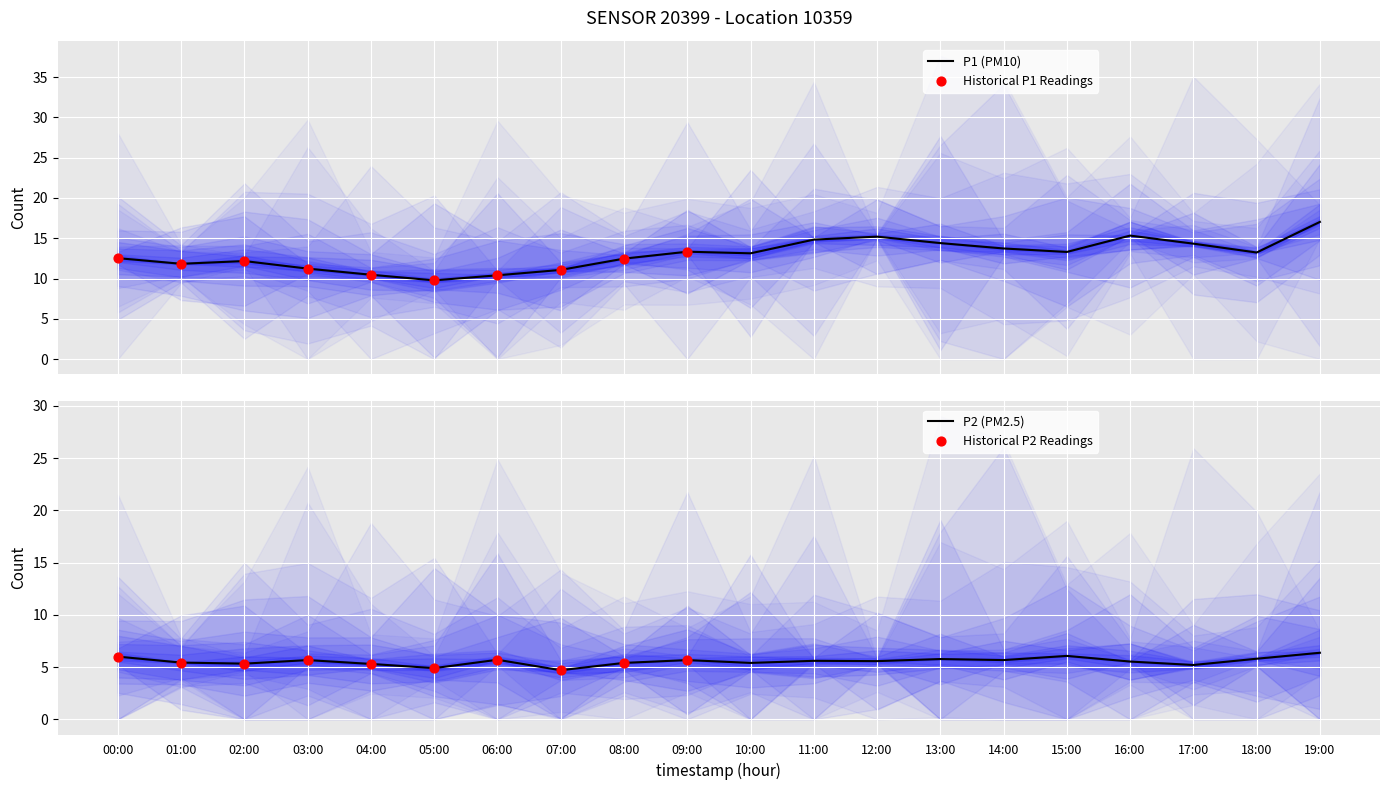

Is the value of P2 at 10:00 greater than the value of P1 at 08:00?

No